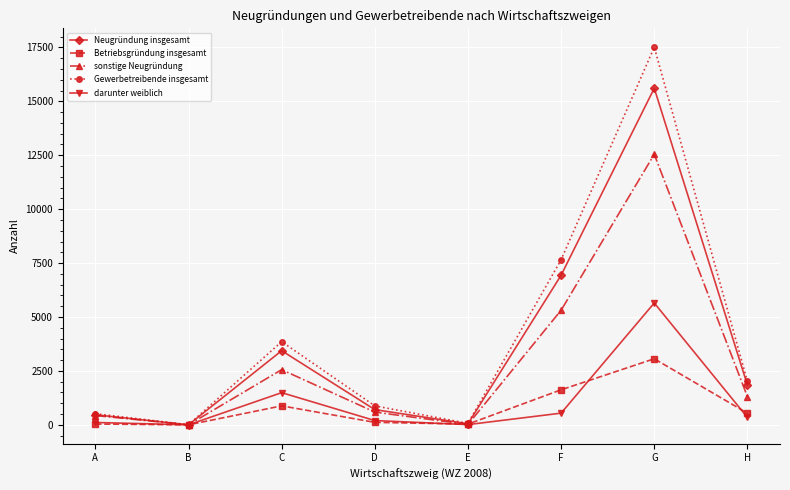

Which series has the widest spread of values?

Gewerbetreibende insgesamt